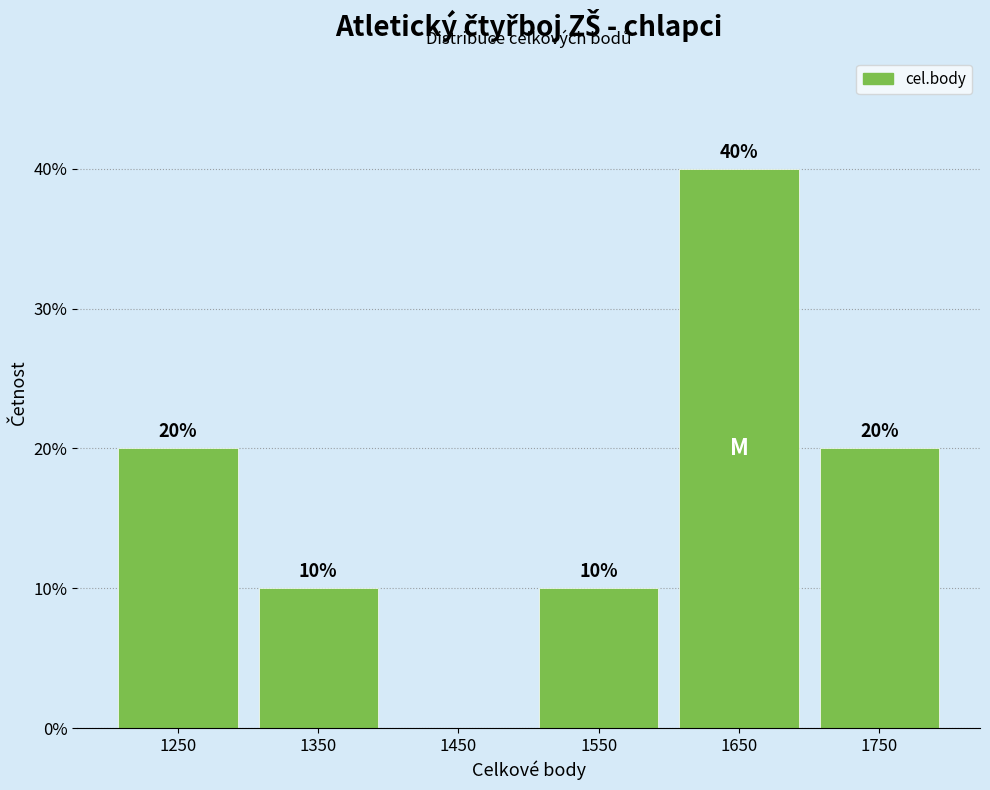

Over which range of the x-axis is the bar tallest?

1600 to 1700